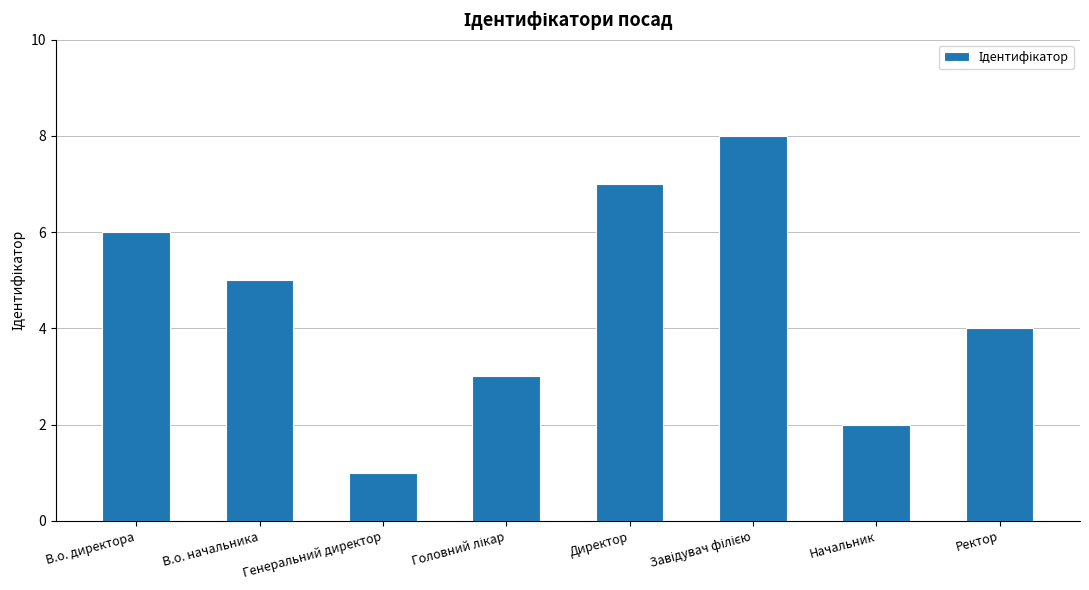

At which label does the data first exceed 5?

В.о. директора